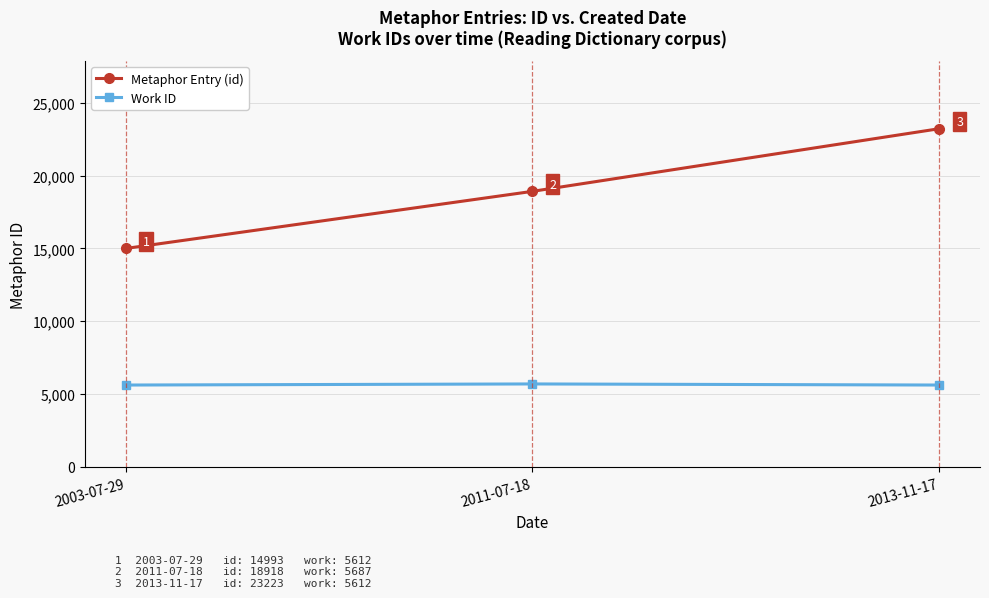

How many lines are shown in the chart?

2